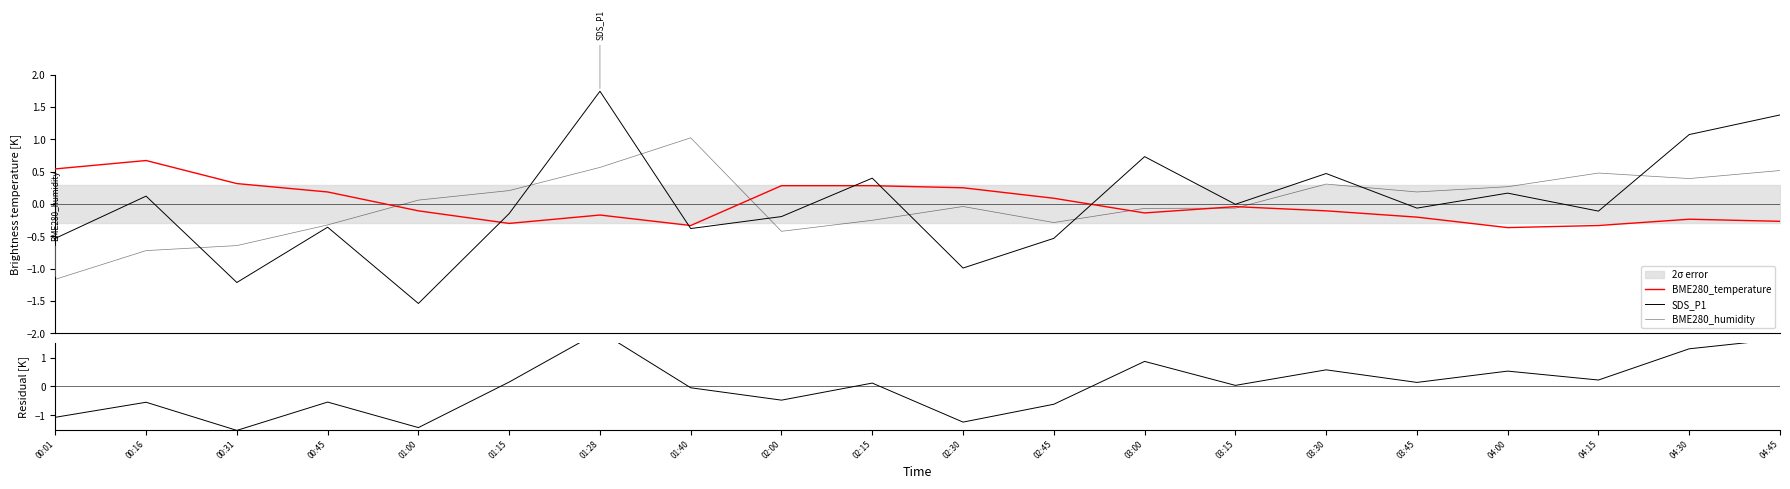

Between 03:00 and 02:45, which is larger?

02:45